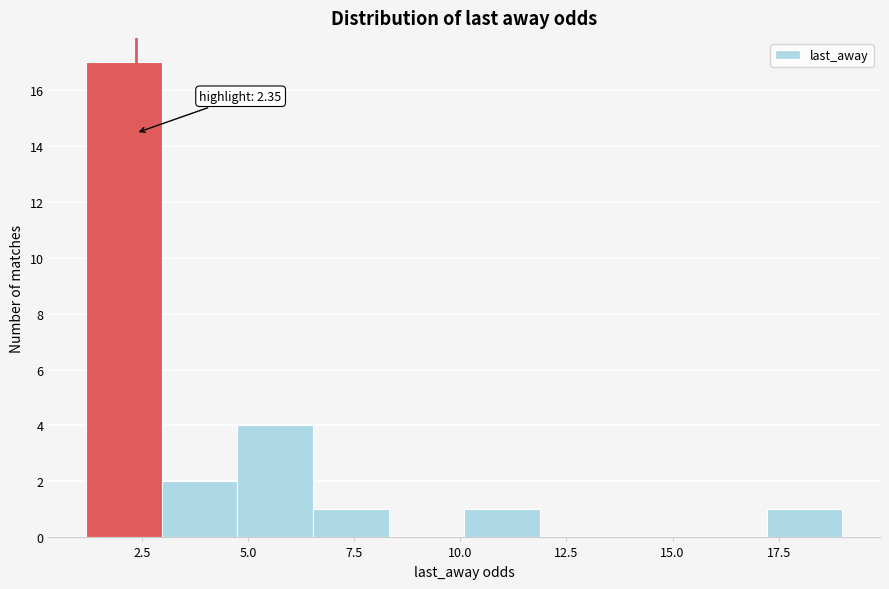

Around what value on the x-axis is the tallest bar? Give the approximate position of its centre, as read against the axis.

2.0